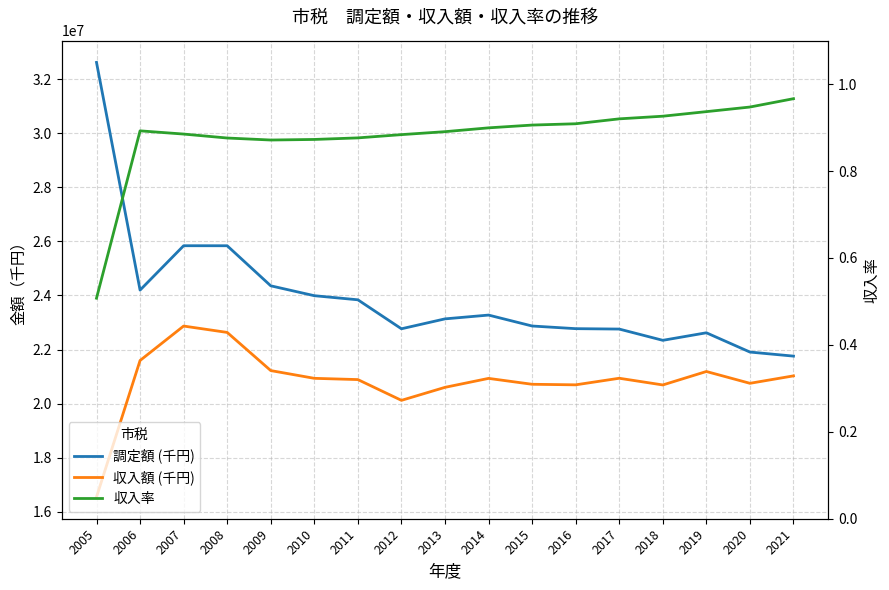

What is the sum of all 収入額 (千円) values?

354381383.0